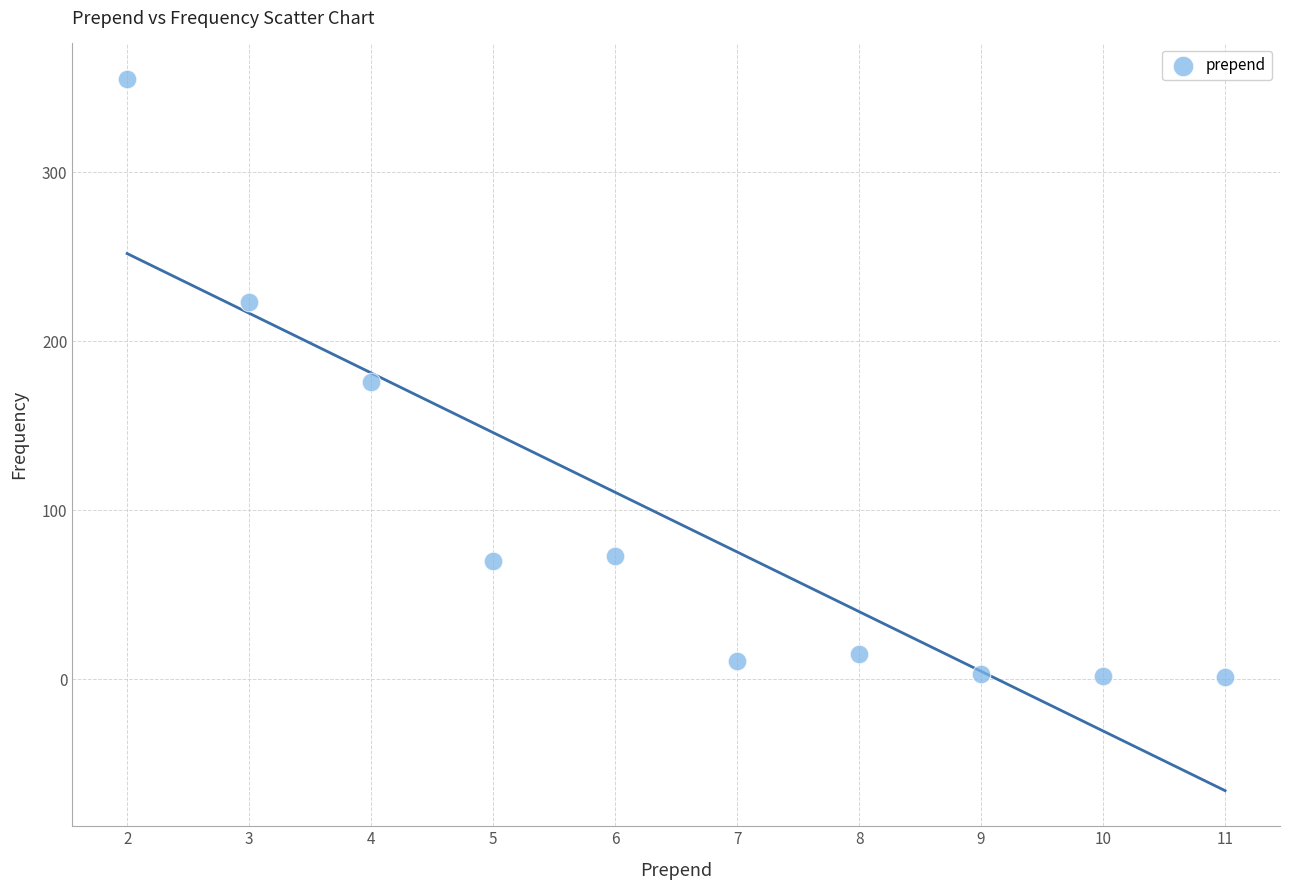

What is the average X value?

6